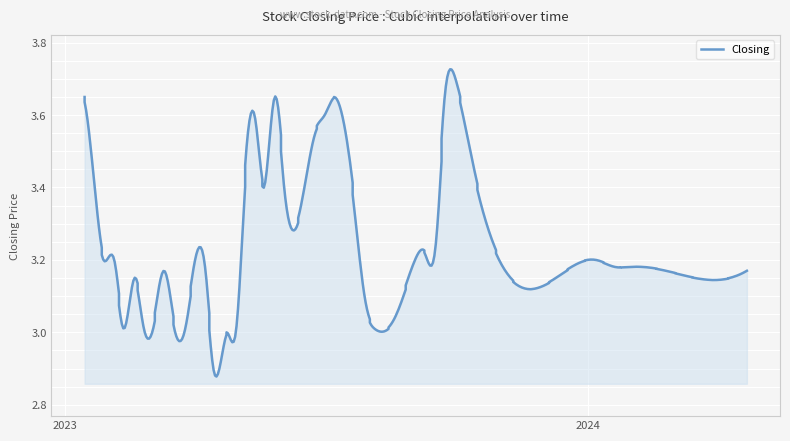

What is the label of the 25th point from the right?

23/07/2023